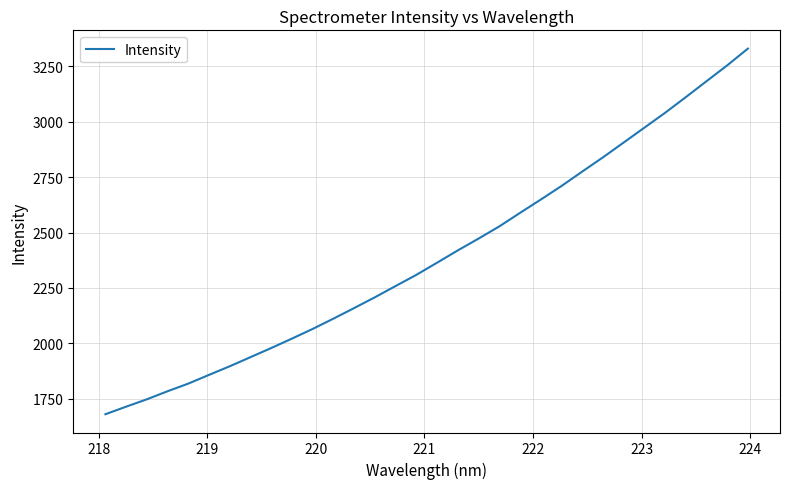

What is the minimum value shown in the chart?

1679.9